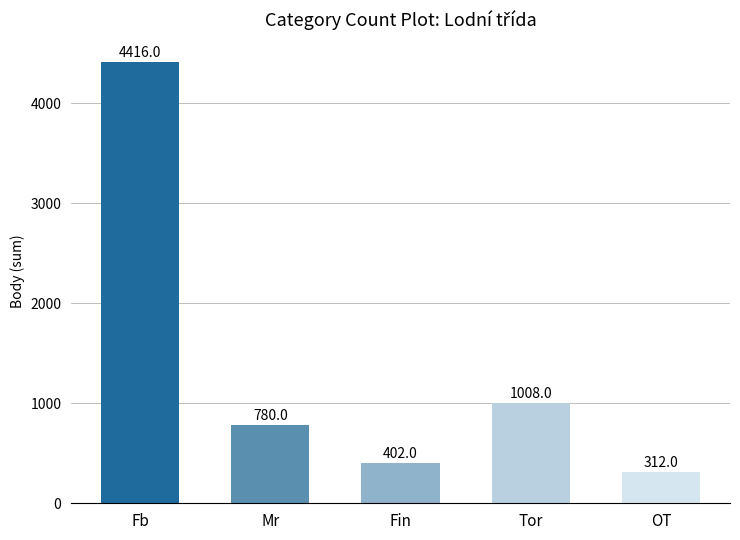

The chart shows a value of 662 at Fin. True or false?

False